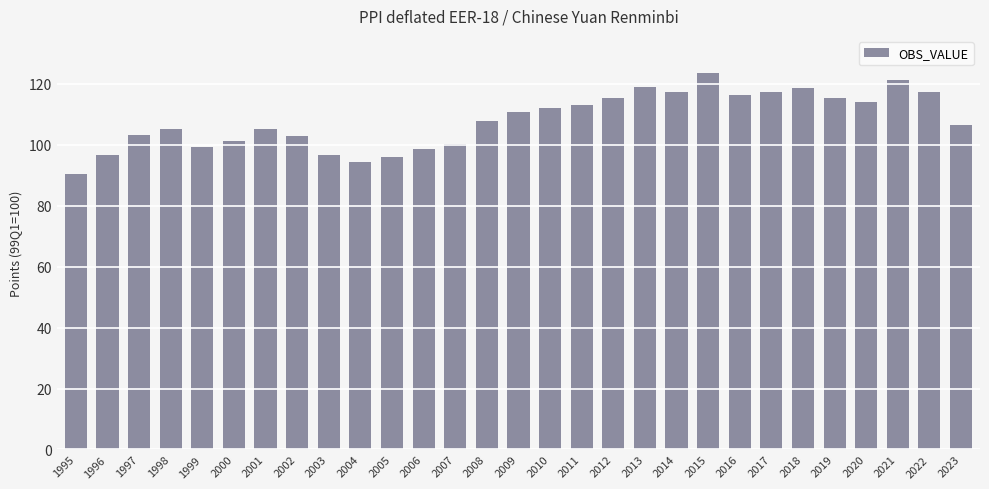

How many series are shown in this chart?

1